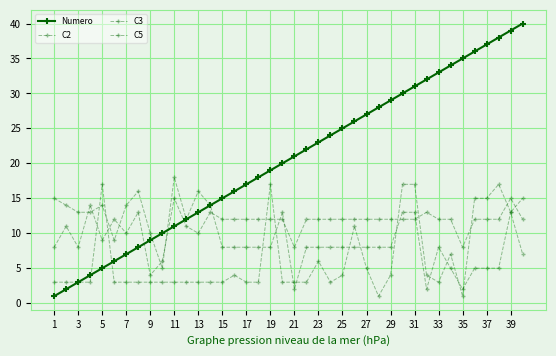

What is the value of the C5 point at the 16th from the left?

4